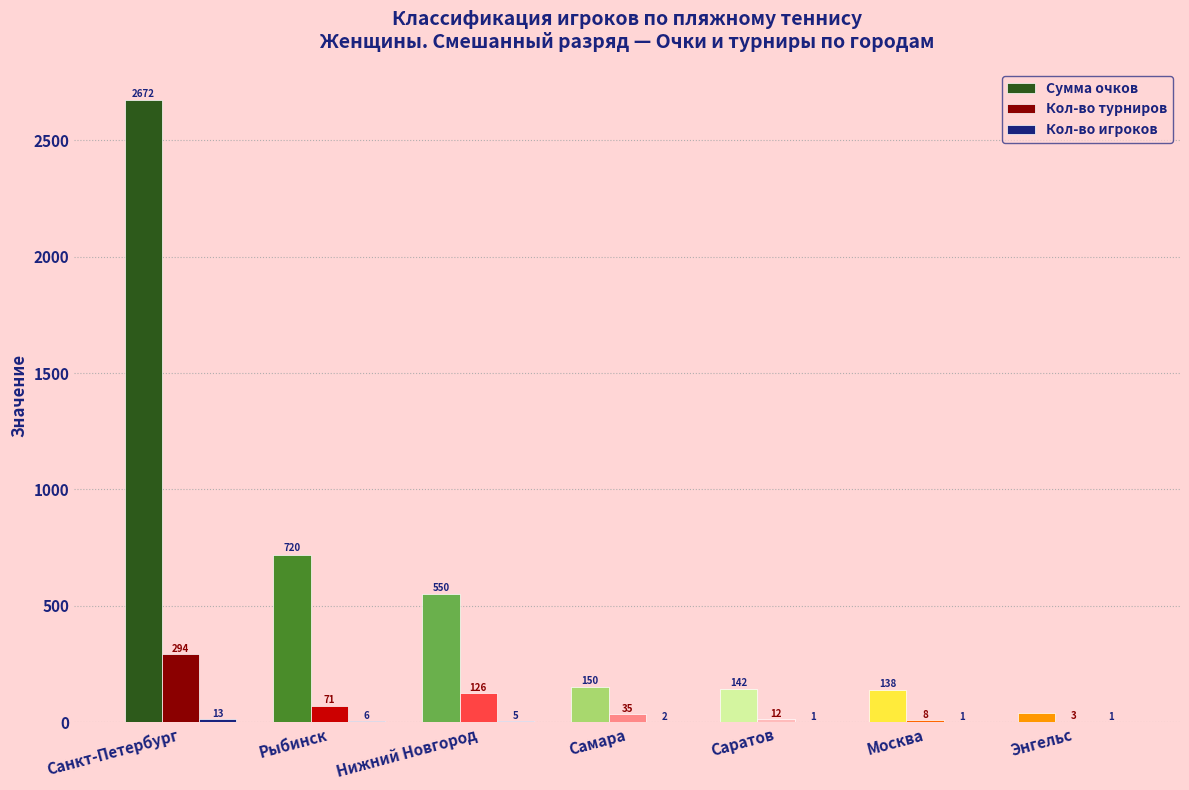

The Сумма очков series shows 142 at Саратов. True or false?

True